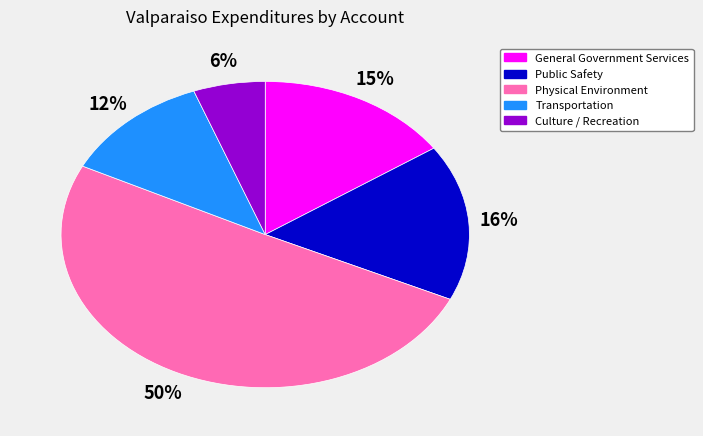

How many segments does this pie chart have?

5